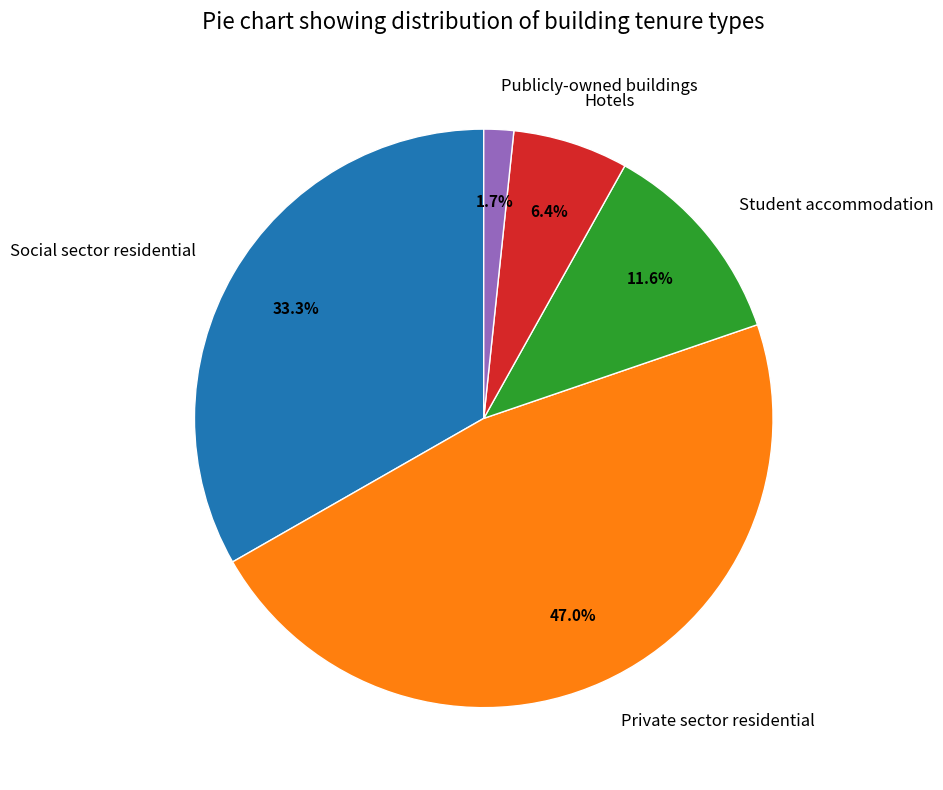

Between Student accommodation and Hotels, which is larger?

Student accommodation